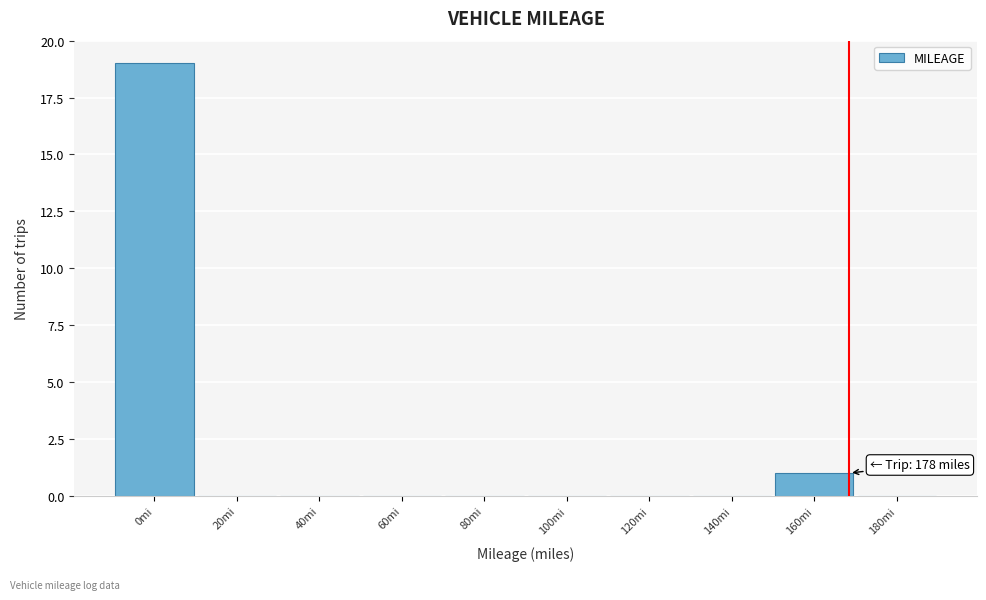

Reading left to right, list all the values displayed in this chart.

0mi=19	20mi=0	40mi=0	60mi=0	80mi=0	100mi=0	120mi=0	140mi=0	160mi=1	180mi=0